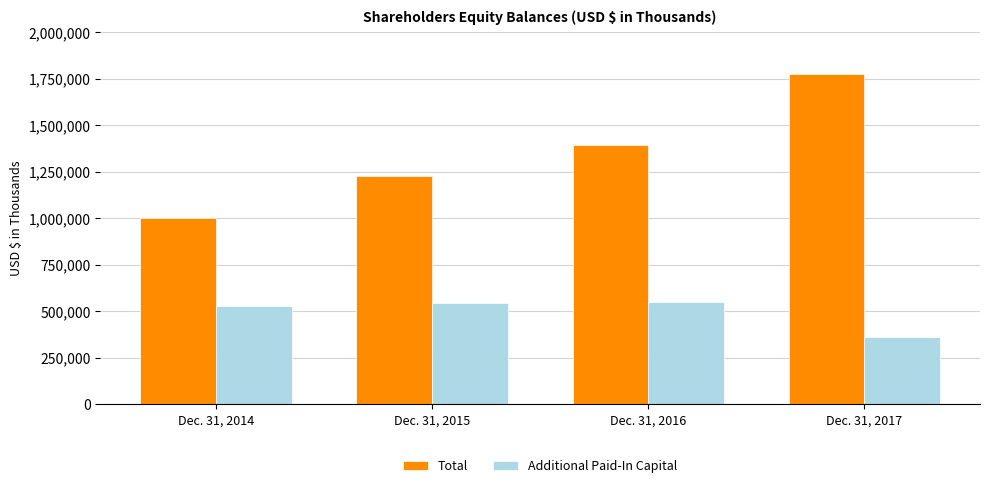

Which category has the lowest value across all series?

Dec. 31, 2017